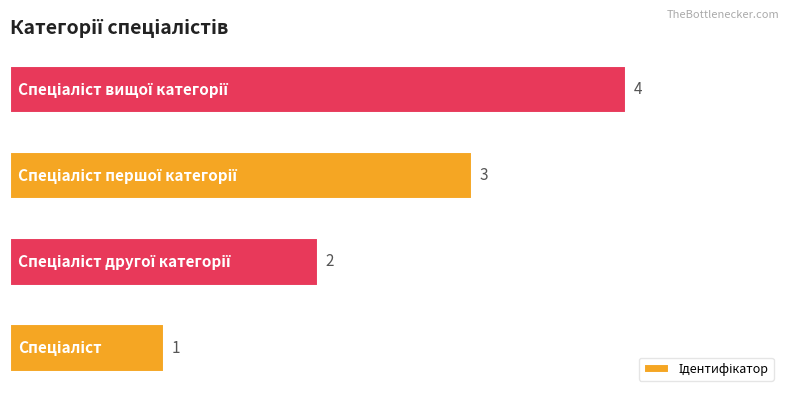

What is the minimum value shown in the chart?

1